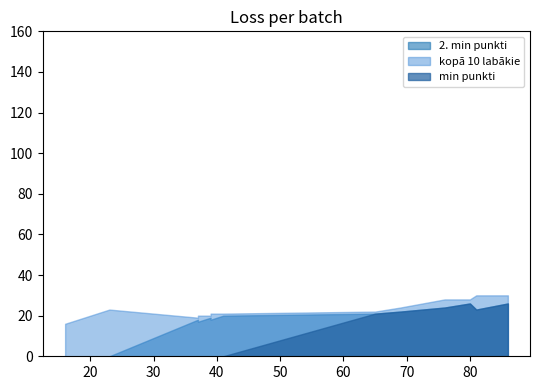

How many data points does each series have?

13